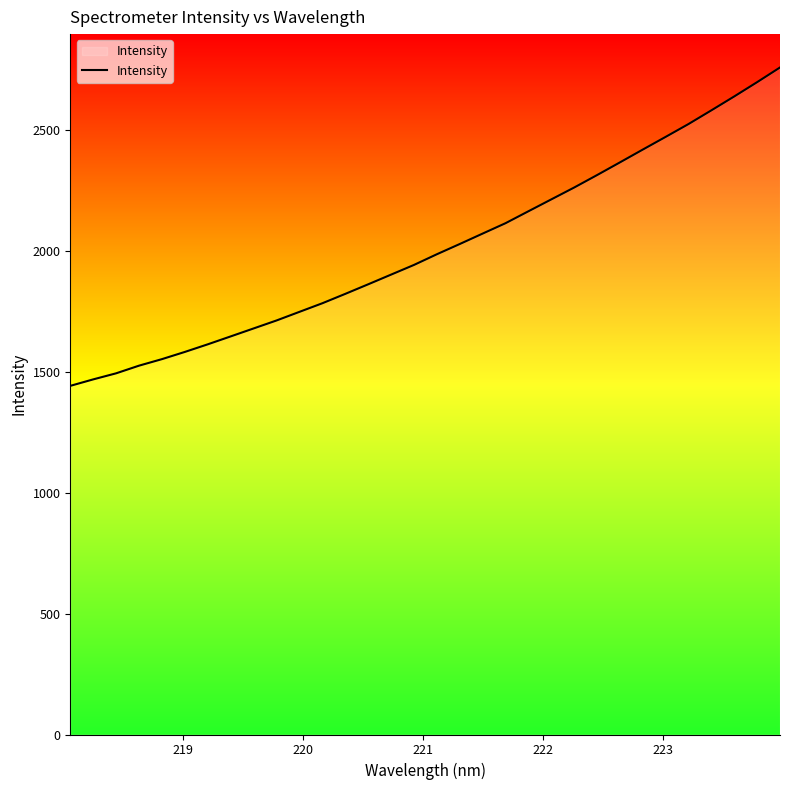

What is the difference between the maximum and minimum values?

1317.7